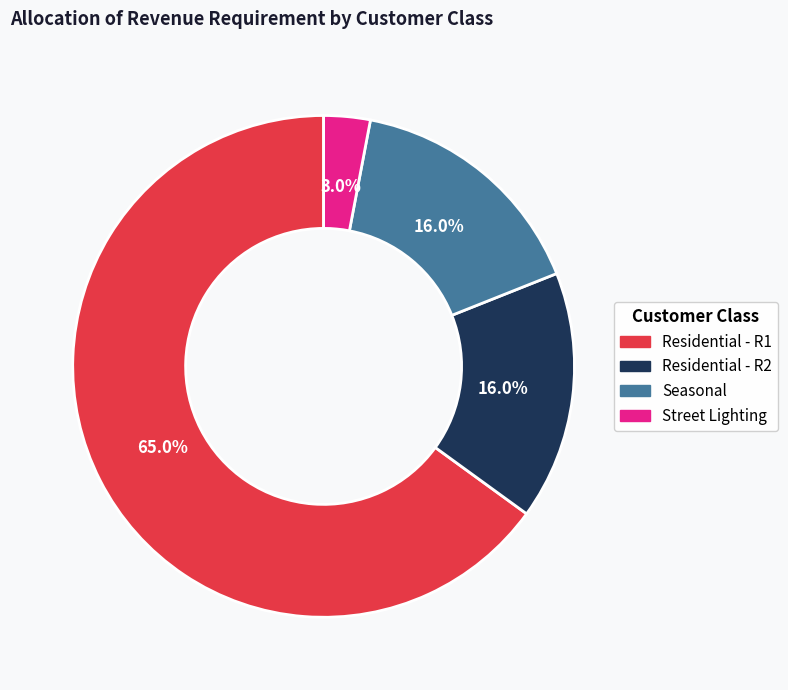

To the nearest percent, what is the difference between the largest and smallest slice percentages?

62%